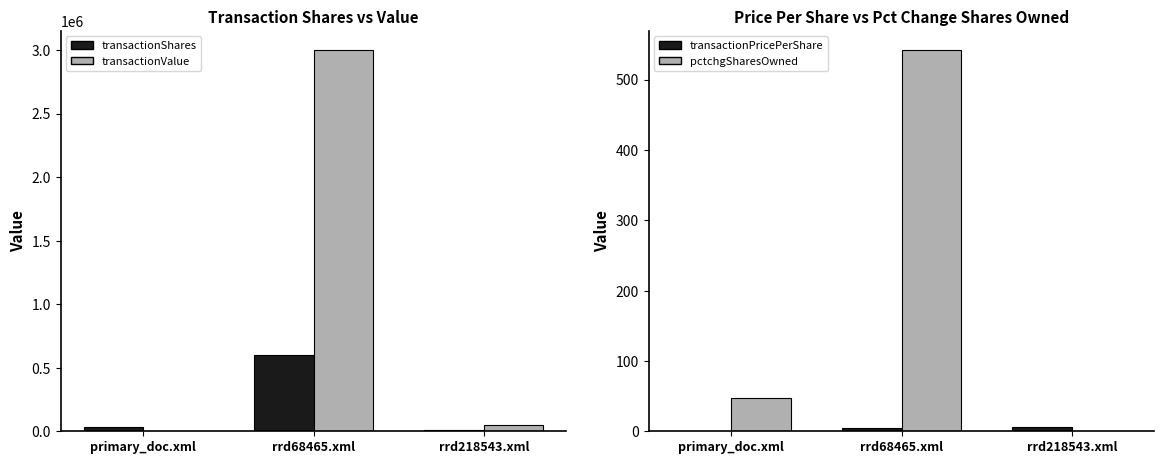

Which series has the largest range (max minus min)?

transactionValue